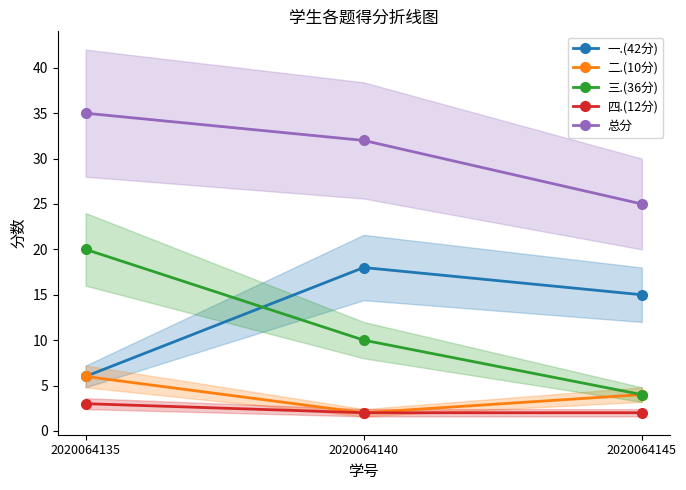

What is the total value across all series at 2020064145?

50